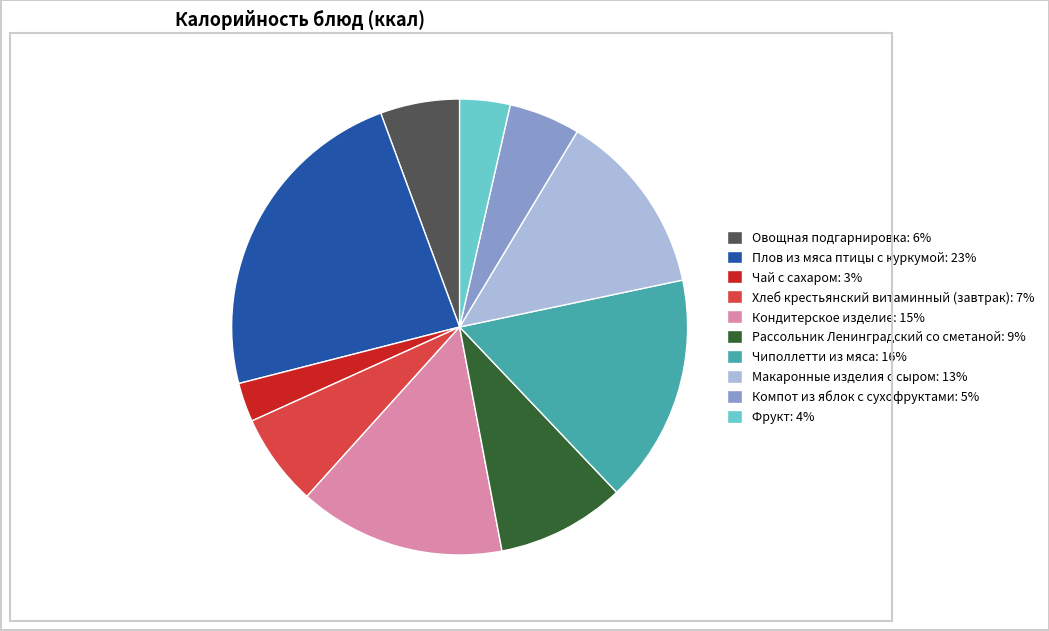

Is it true that Фрукт: 4% is 18% of the pie?

False